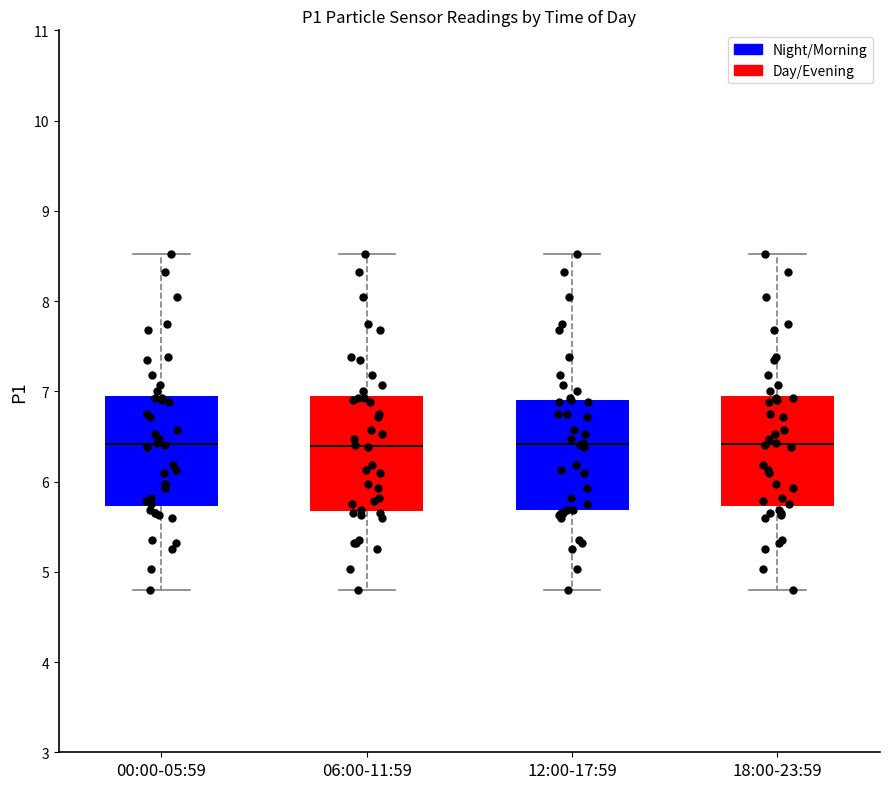

Reading left to right, transcribe this box plot: for each box, give where its median line is, the range the box spans, and where its two whiskers end, as read against the y-axis. The values are not printed on the chart, so give them approximately, as read against the axis.

00:00-05:59: median 6.4, box 5.7 to 6.9, whiskers 4.8 to 8.5
06:00-11:59: median 6.4, box 5.7 to 6.9, whiskers 4.8 to 8.5
12:00-17:59: median 6.4, box 5.7 to 6.9, whiskers 4.8 to 8.5
18:00-23:59: median 6.4, box 5.7 to 6.9, whiskers 4.8 to 8.5